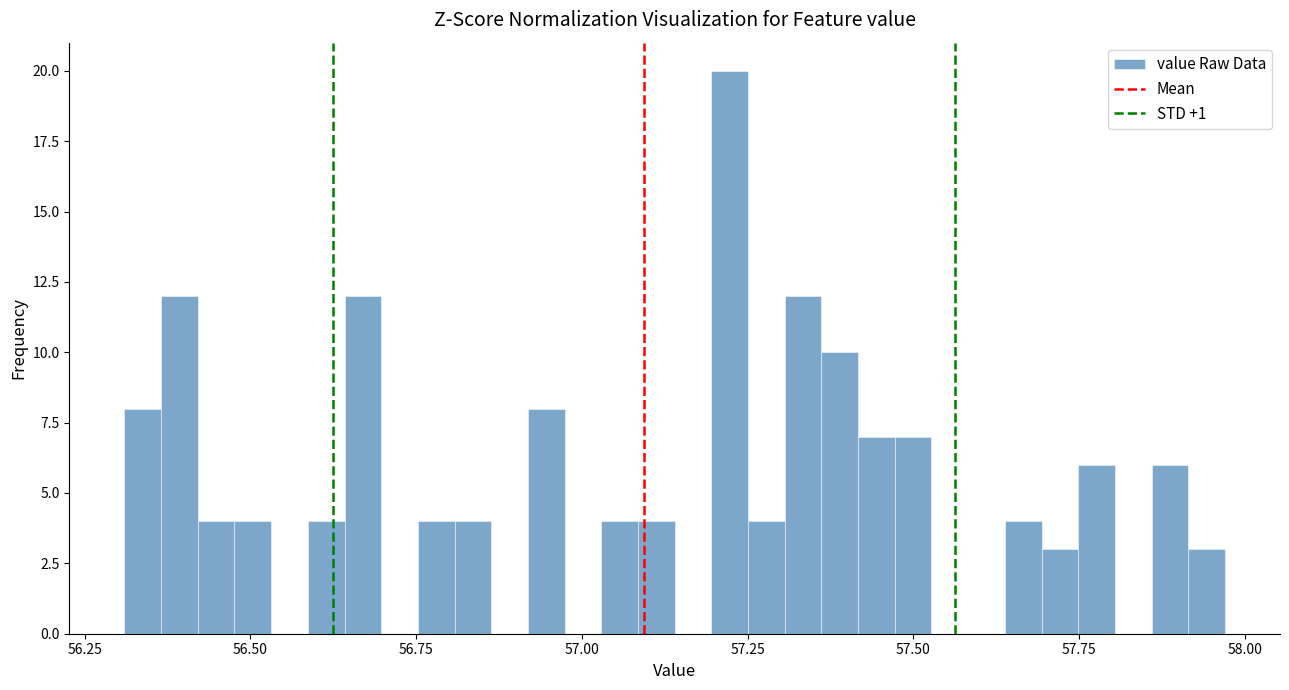

Around what value on the x-axis is the tallest bar? Give the approximate position of its centre, as read against the axis.

57.20